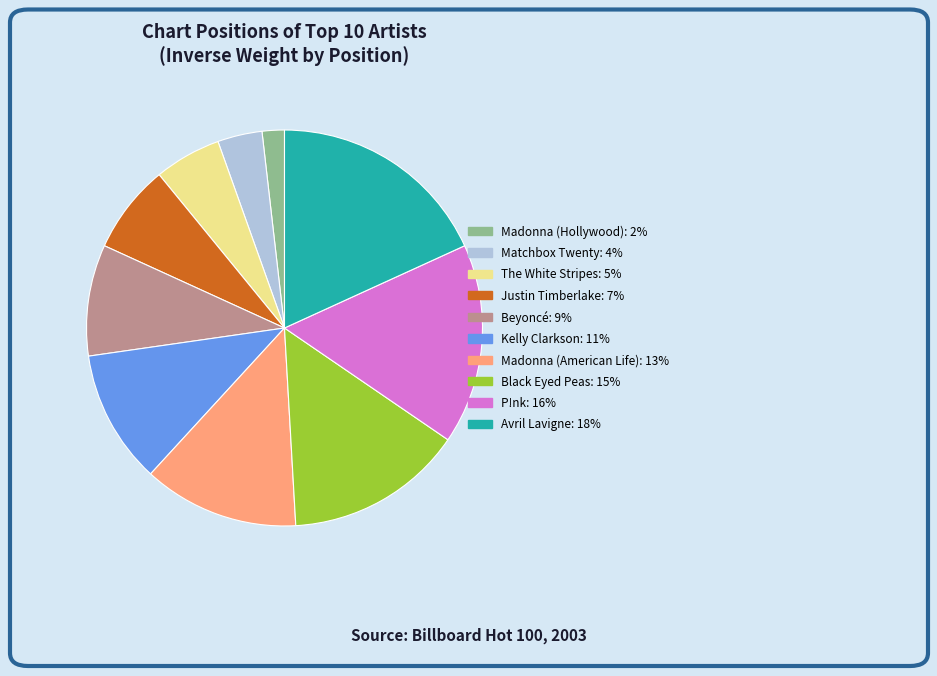

Which slice is the largest?

Avril Lavigne